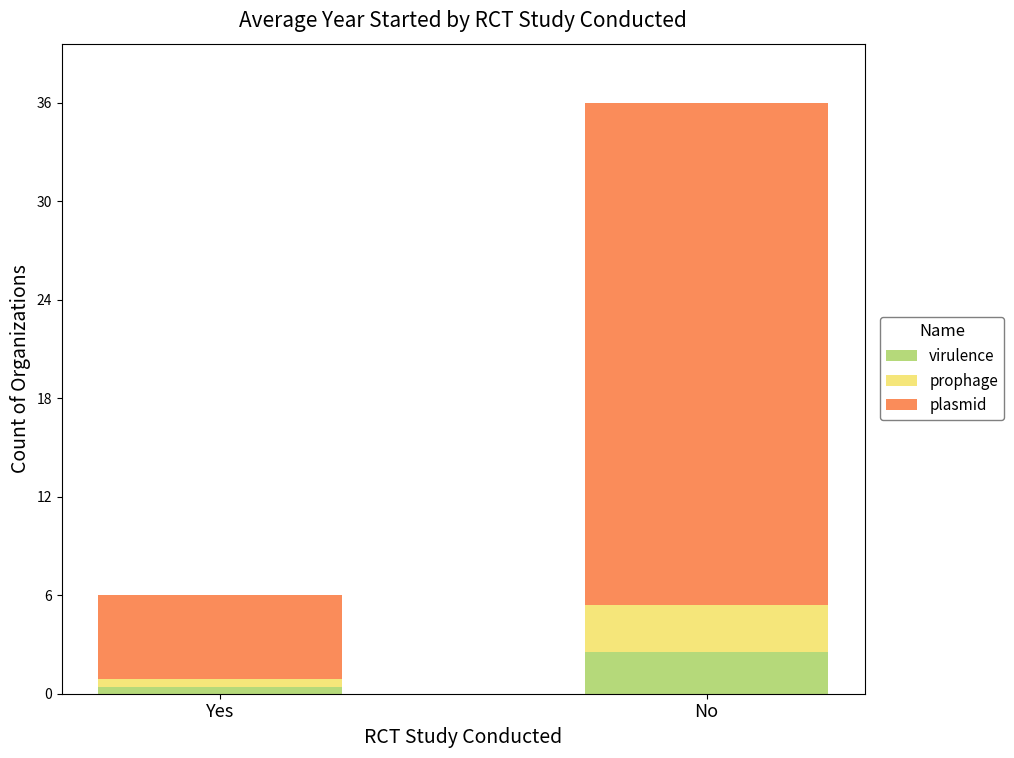

The virulence series shows 2.5 at No. True or false?

True